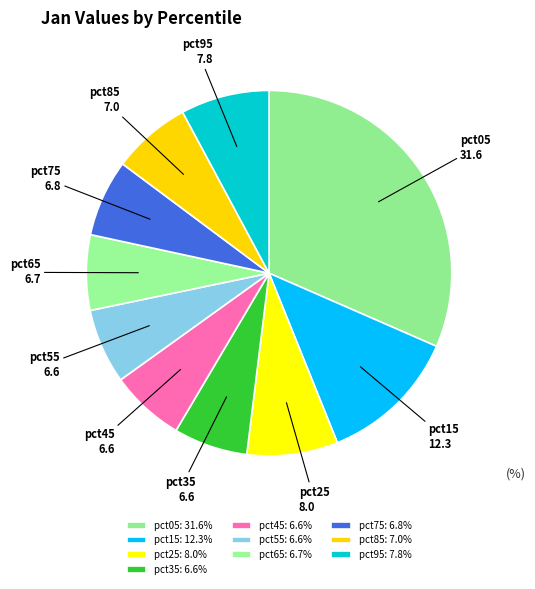

Approximately how many times larger is the value at pct65 compared to pct15?

0.5